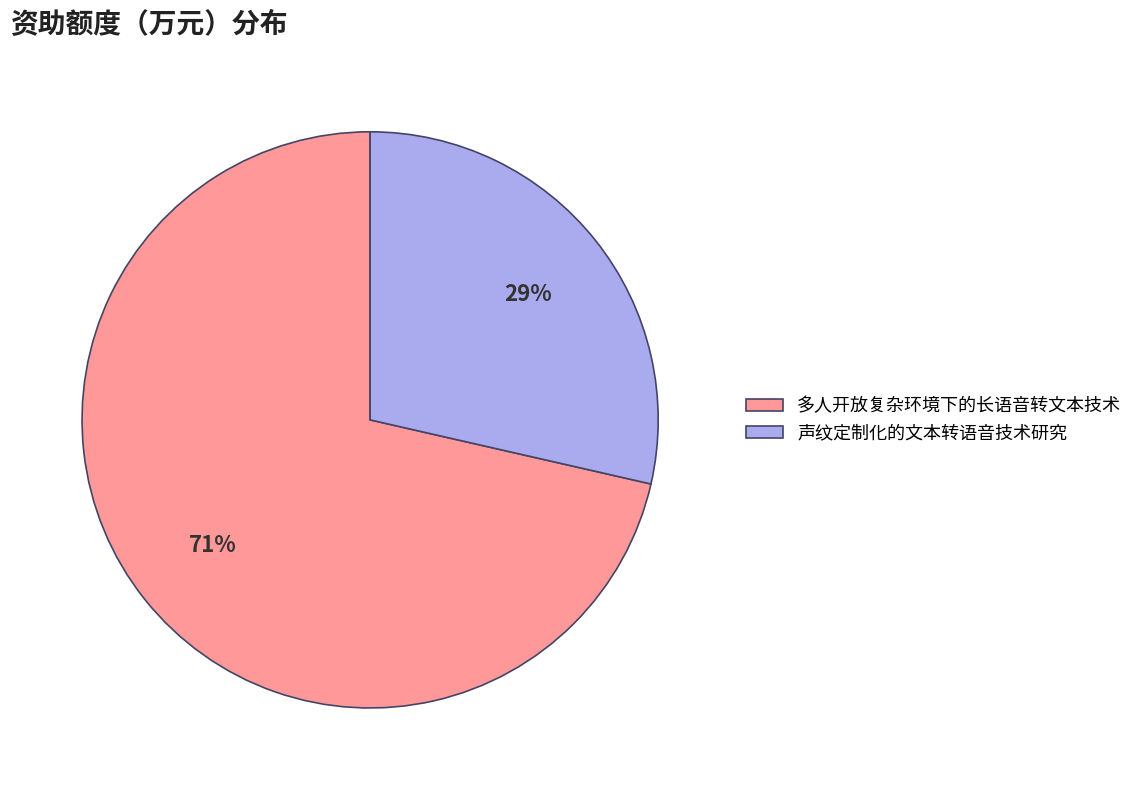

Do 多人开放复杂环境下的长语音转文本技术 and 声纹定制化的文本转语音技术研究 together represent more than half of the pie?

Yes